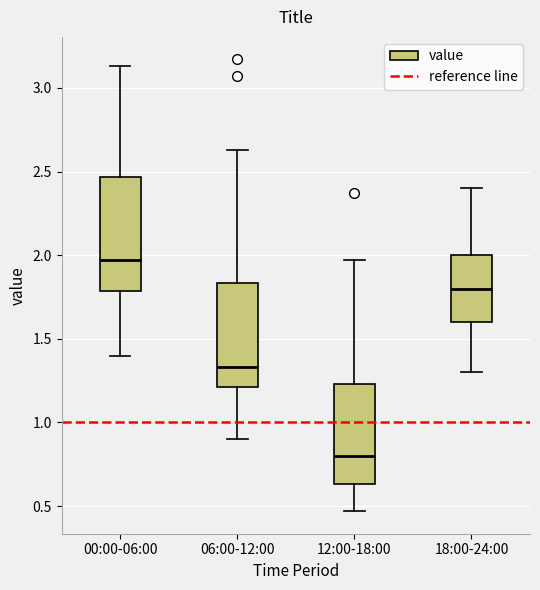

Reading left to right, transcribe this box plot: for each box, give where its median line is, the range the box spans, and where its two whiskers end, as read against the y-axis. The values are not printed on the chart, so give them approximately, as read against the axis.

00:00-06:00: median 1.95, box 1.80 to 2.45, whiskers 1.40 to 3.15
06:00-12:00: median 1.35, box 1.20 to 1.85, whiskers 0.90 to 2.65
12:00-18:00: median 0.80, box 0.65 to 1.25, whiskers 0.45 to 1.95
18:00-24:00: median 1.80, box 1.60 to 2.00, whiskers 1.30 to 2.40